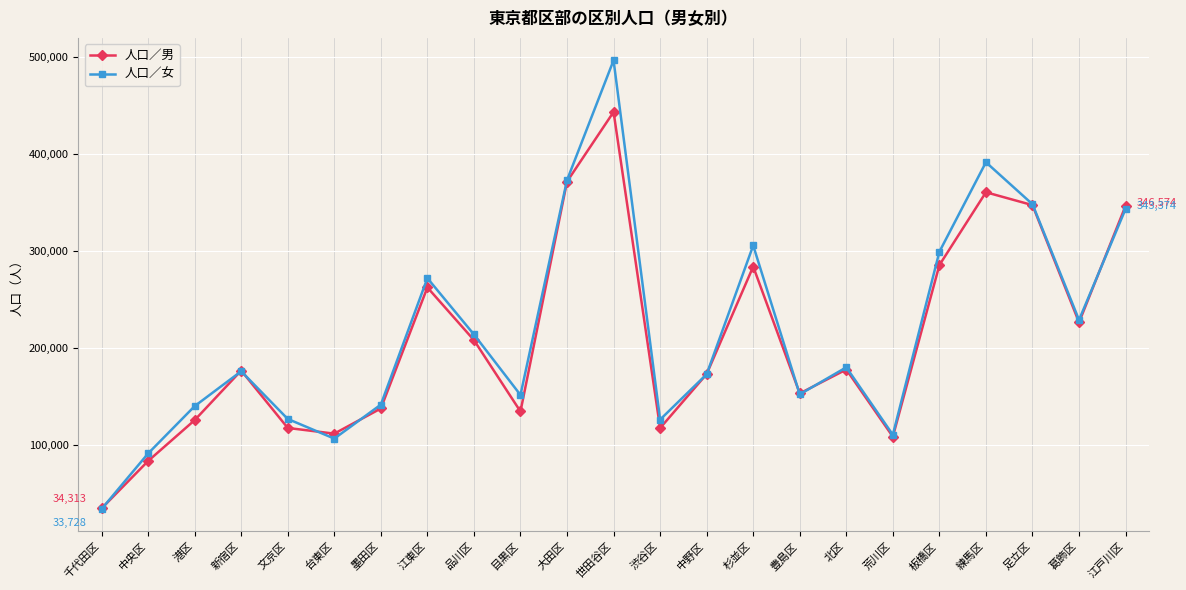

Is it true that 人口／男 equals 55523 at 千代田区?

False